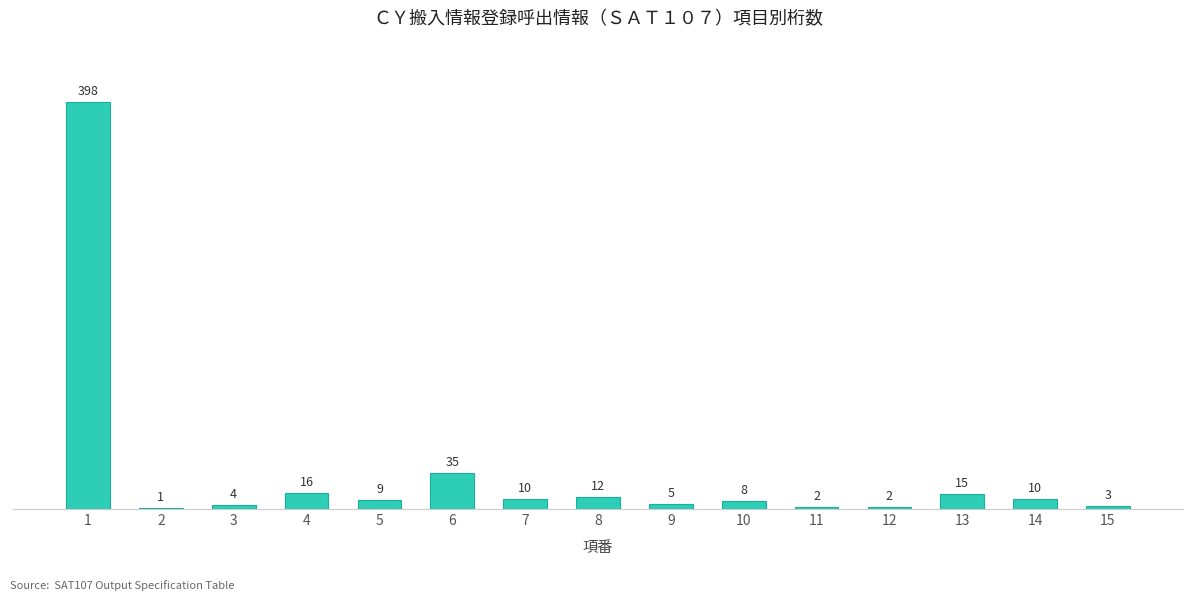

What is the change in value from 2 to 7?

+9